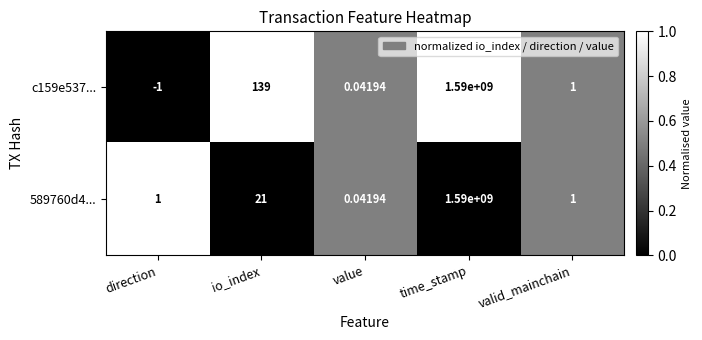

How many distinct data groups are displayed?

2